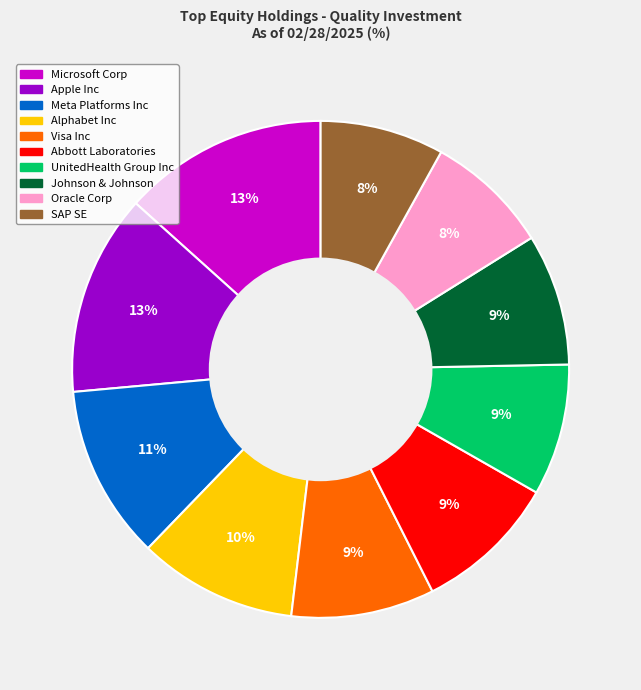

Does any single category account for the majority?

No